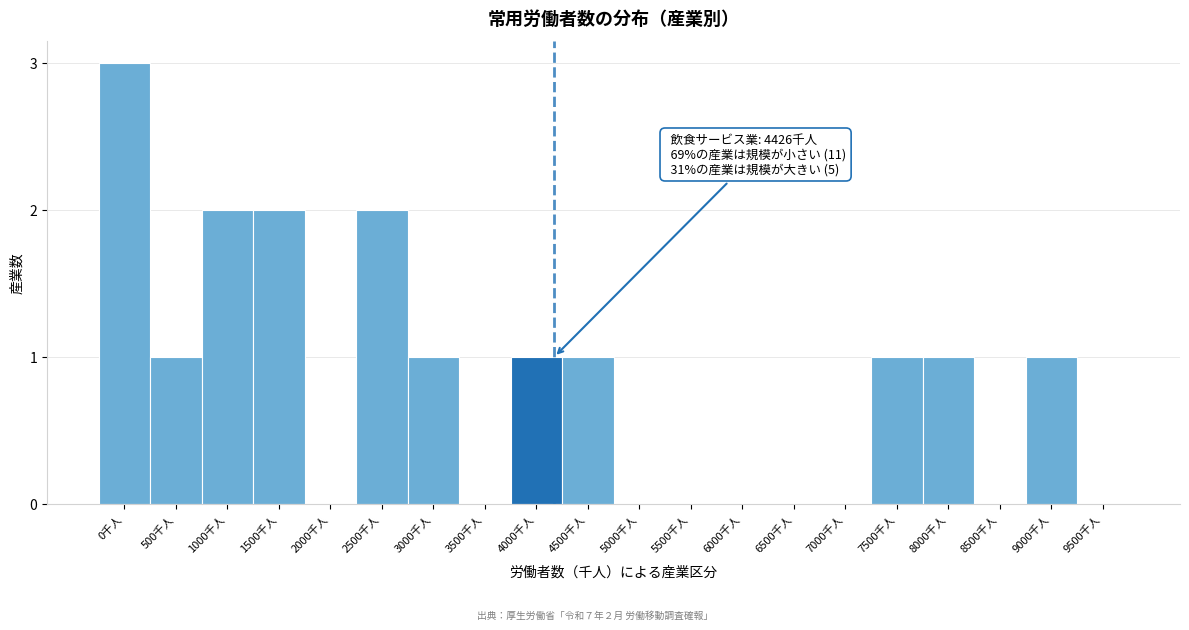

Reading left to right, list all the values displayed in this chart.

0千人=3	500千人=1	1000千人=2	1500千人=2	2000千人=0	2500千人=2	3000千人=1	3500千人=0	4000千人=1	4500千人=1	5000千人=0	5500千人=0	6000千人=0	6500千人=0	7000千人=0	7500千人=1	8000千人=1	8500千人=0	9000千人=1	9500千人=0